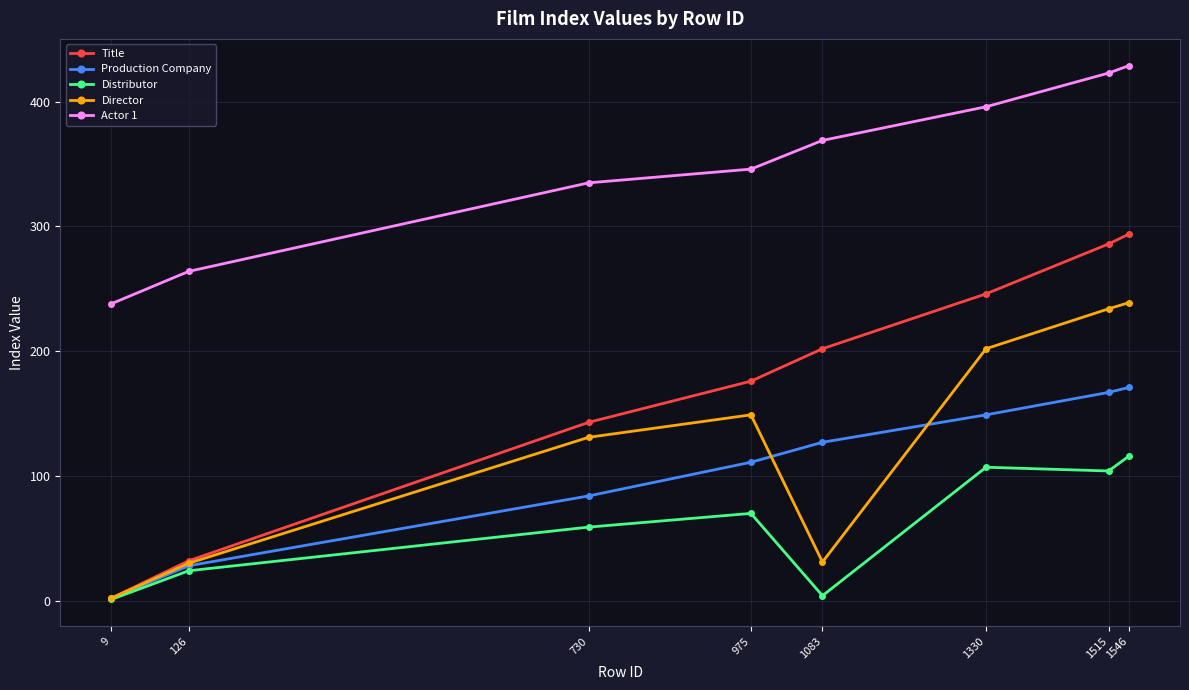

What is the difference between the second highest and minimum values in the Production Company series?

165